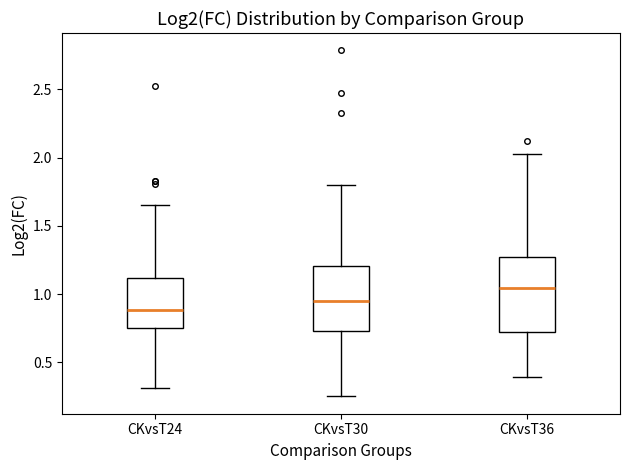

Where does the lower whisker of the box for CKvsT24 end on the y-axis? The values are not printed on the chart, so give them approximately, as read against the axis.

0.30